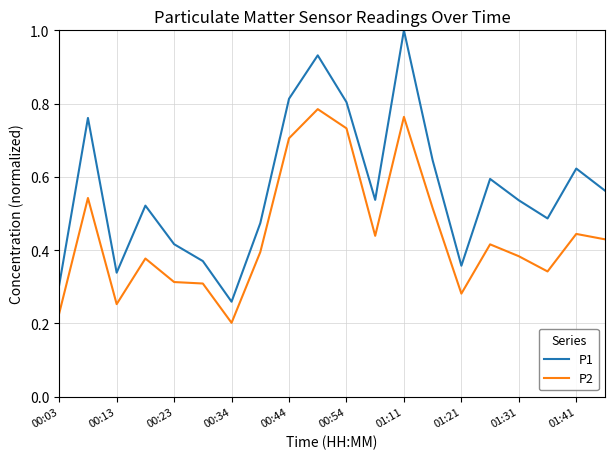

Which series has the largest total across all categories?

P1